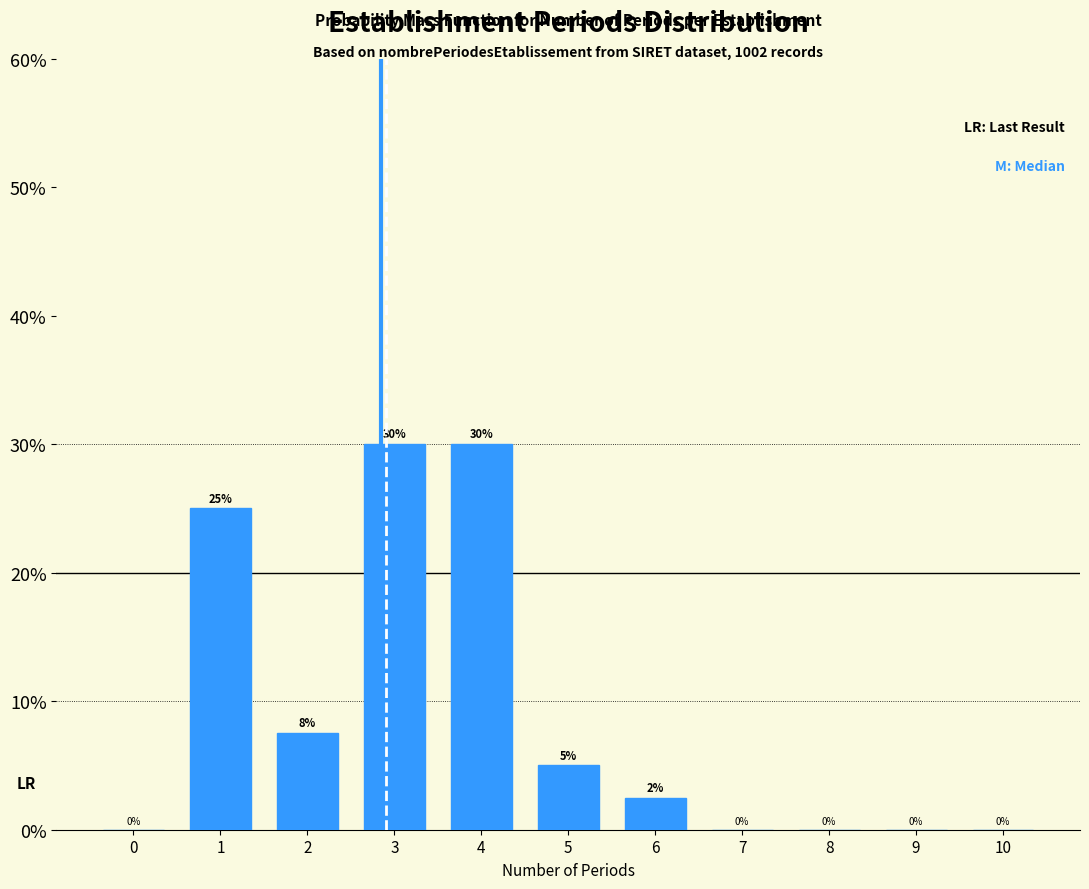

The value at 1 is 7.3. True or false?

False